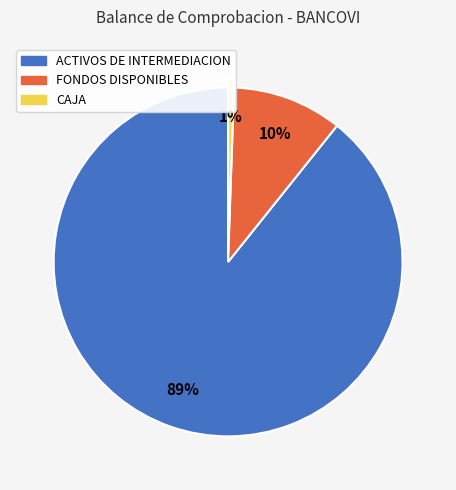

Which has a higher value, ACTIVOS DE INTERMEDIACION or CAJA?

ACTIVOS DE INTERMEDIACION